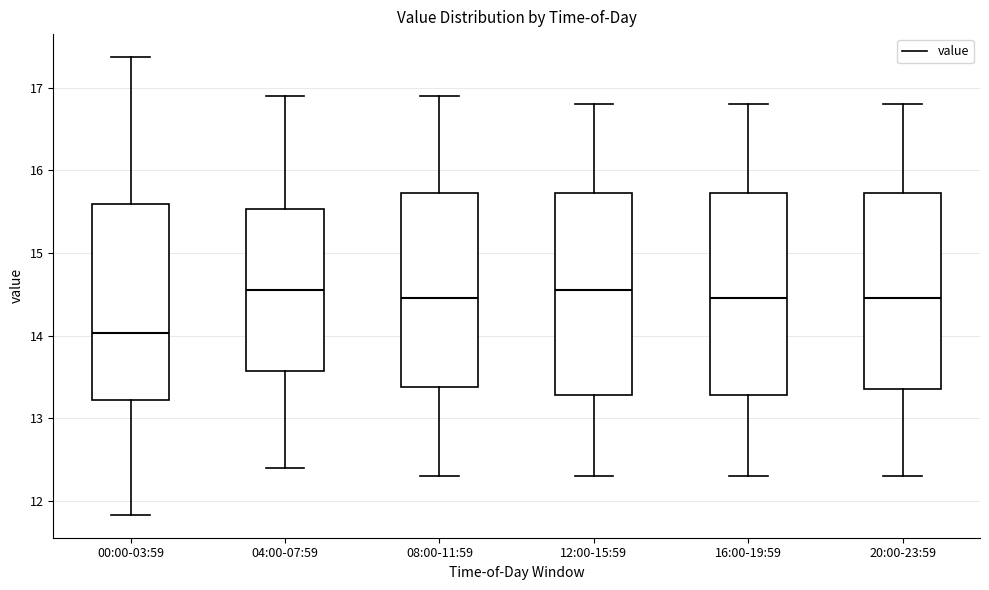

Which box's median line is the lowest?

00:00-03:59